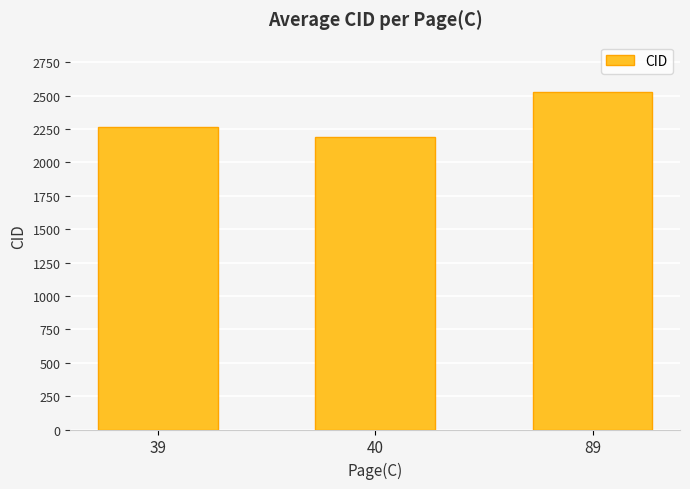

How many values are below 2265?

1